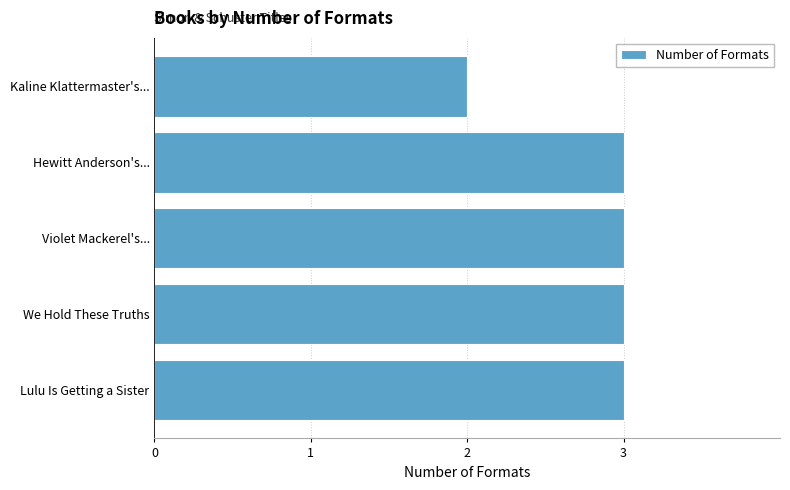

What is the sum of all values?

14